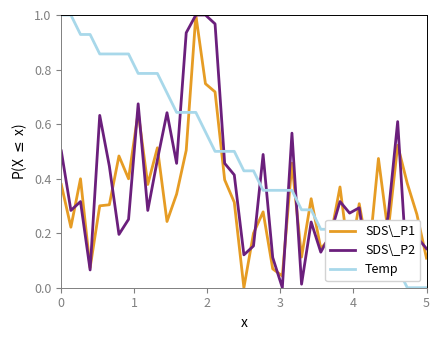

List the series in order of their overall mean, lowest first.

SDS\_P1, SDS\_P2, Temp